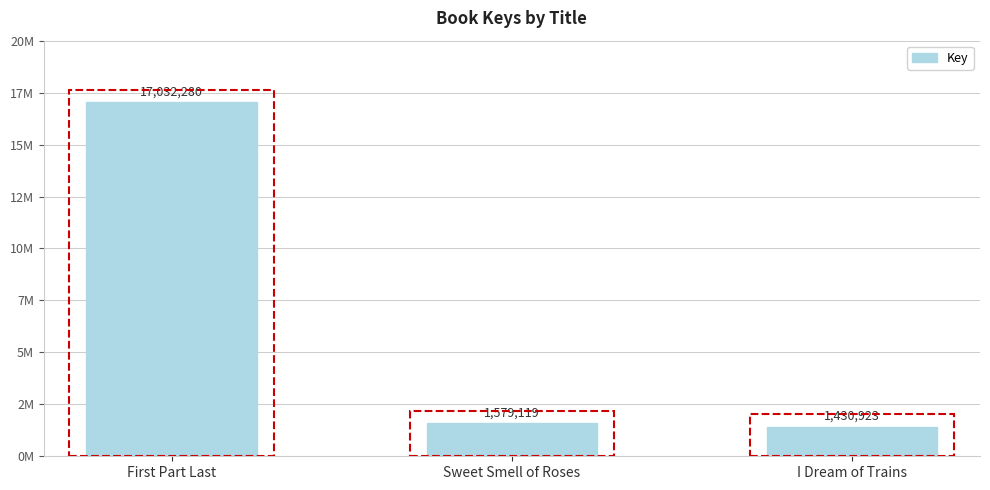

Does the chart contain any negative values?

No